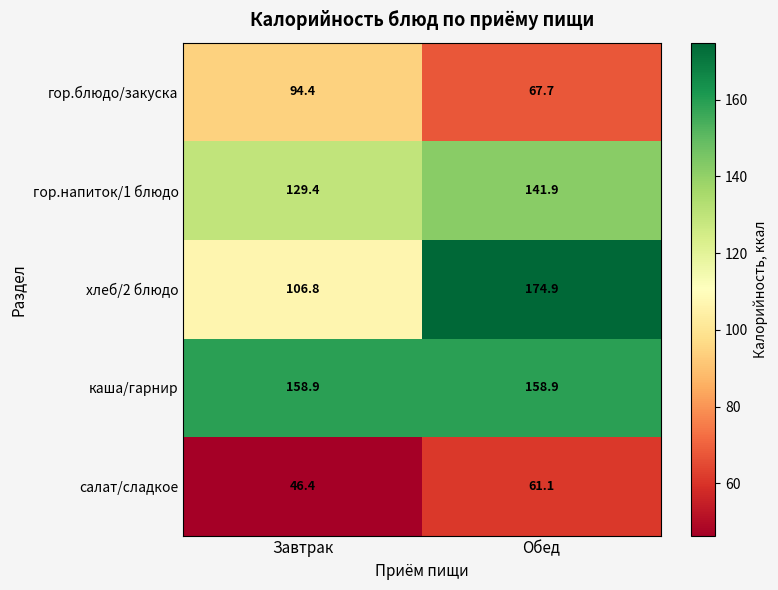

The гор.напиток/1 блюдо series shows 53.9 at Завтрак. True or false?

False